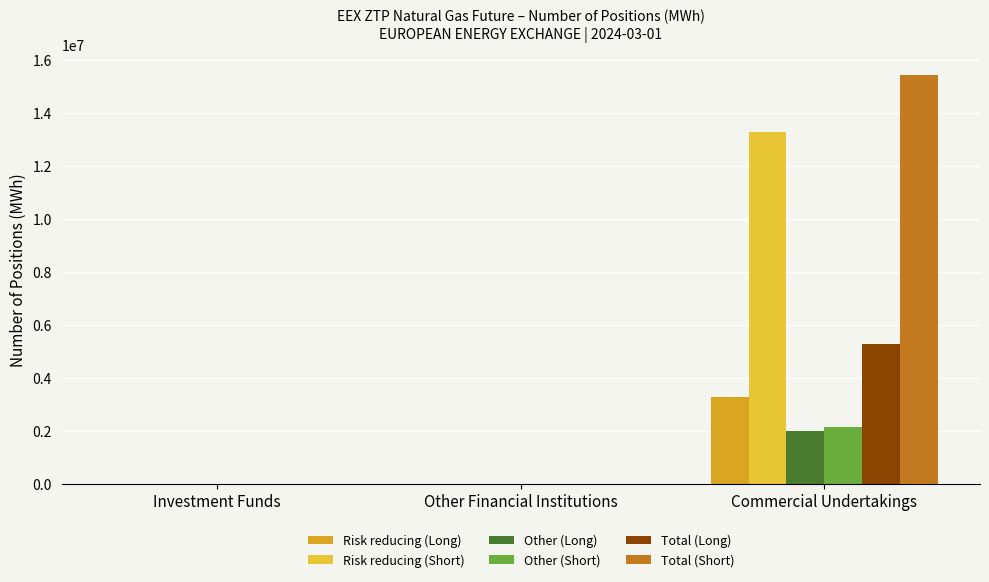

What value does the Risk reducing (Short) series have at Commercial Undertakings, to the nearest 100?

13255900